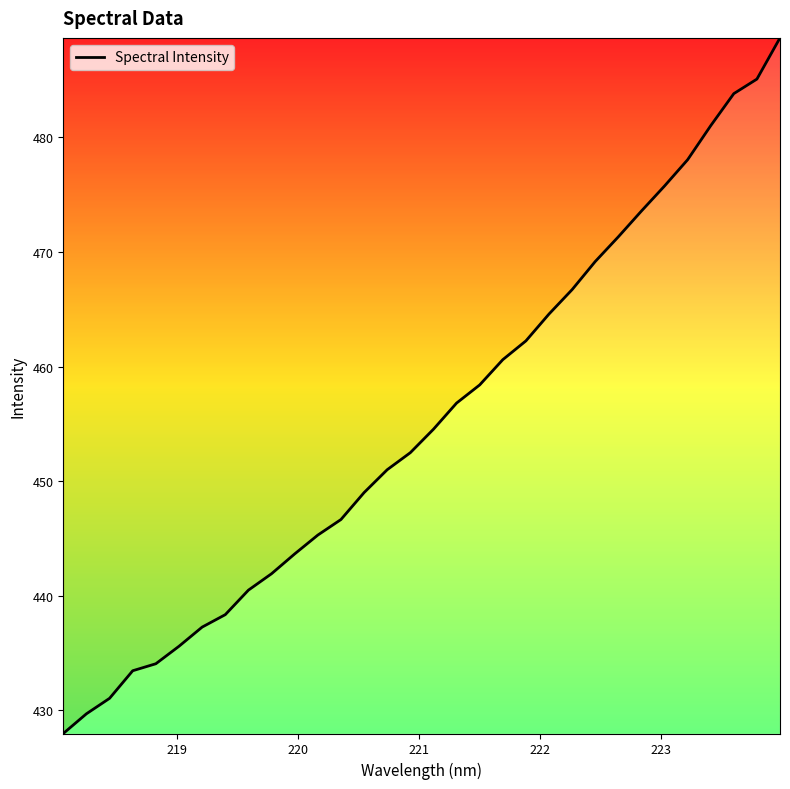

What is the greatest value displayed?

488.7